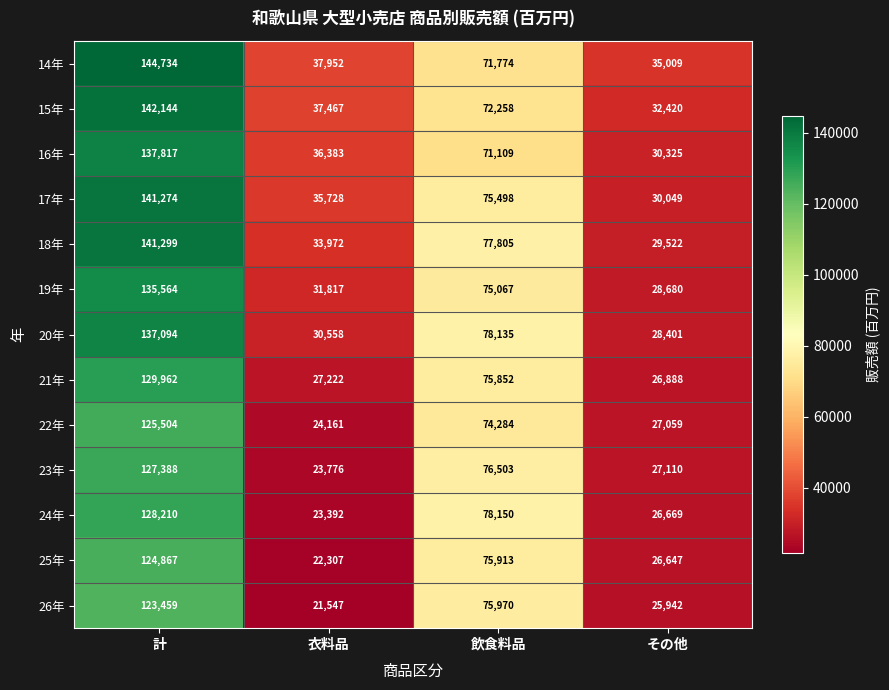

At which label is 20年 closest to 82747?

飲食料品